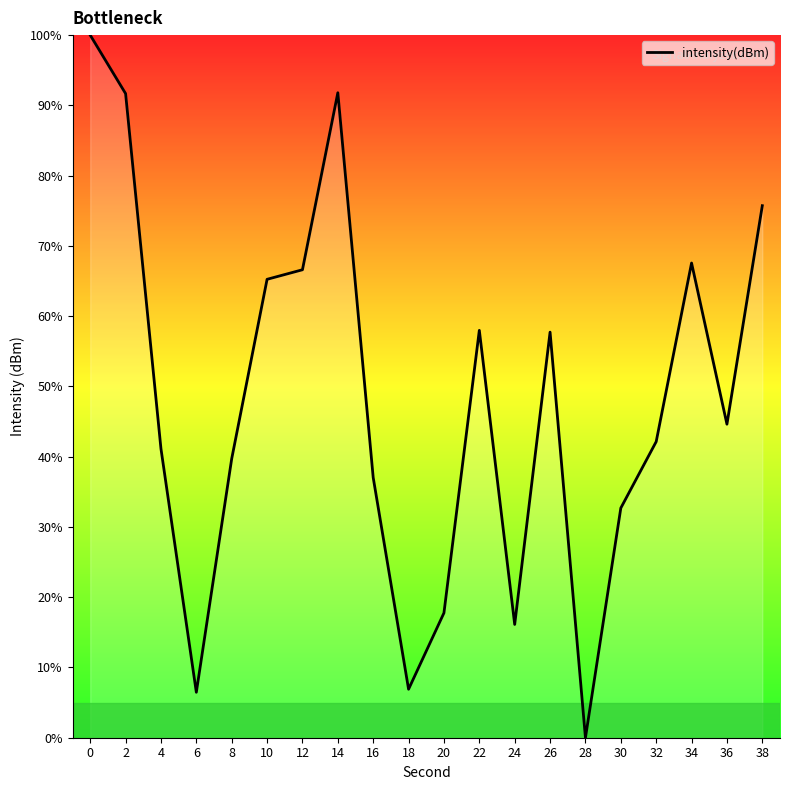

What is the change in value from 6 to 38?

+69.3